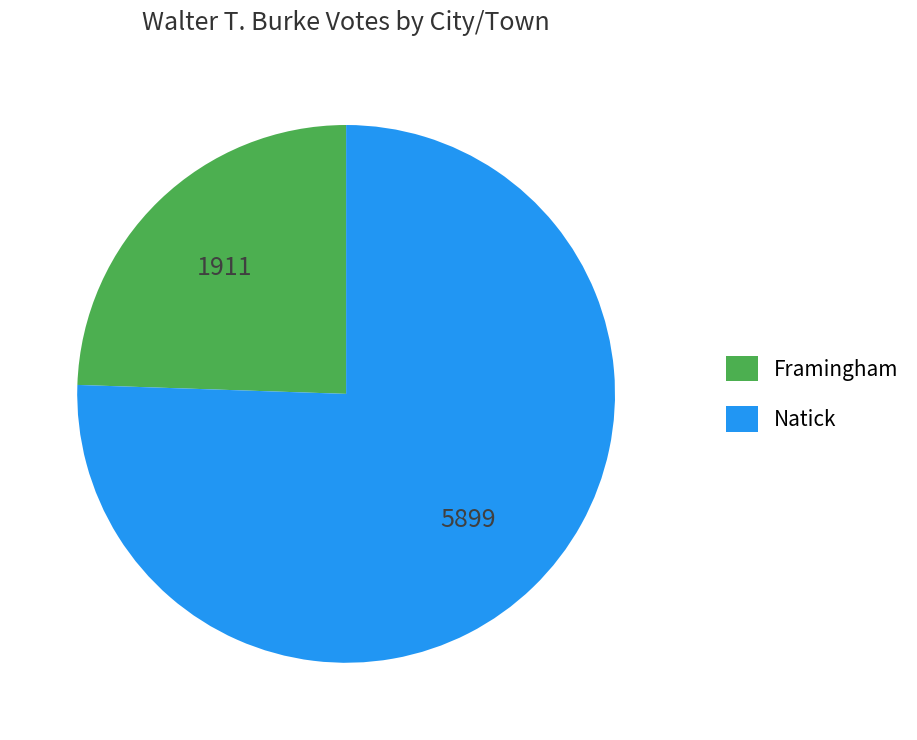

Count the number of slices in the pie.

2